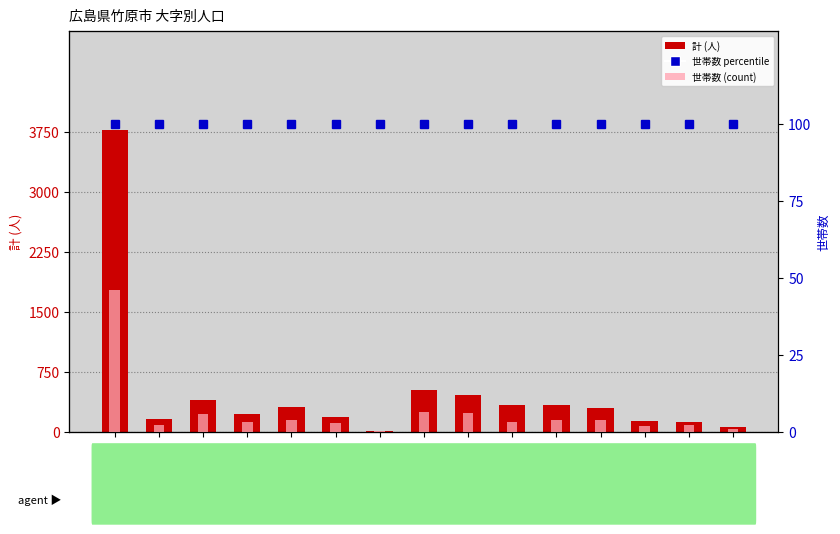

What value does the 世帯数 percentile series have at 港町四丁目?

100